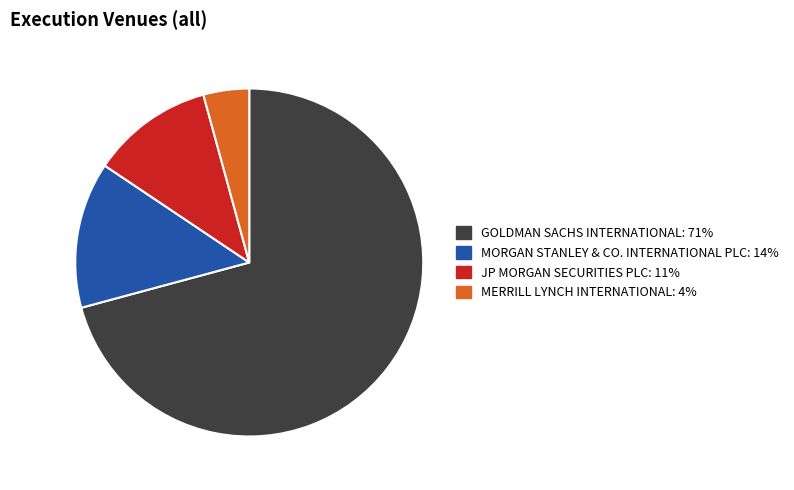

Does JP MORGAN SECURITIES PLC represent more than half of the total?

No